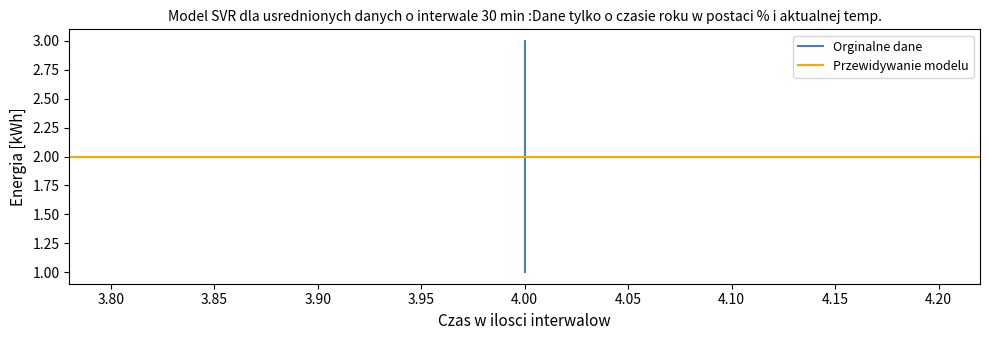

What is the greatest value displayed?

3